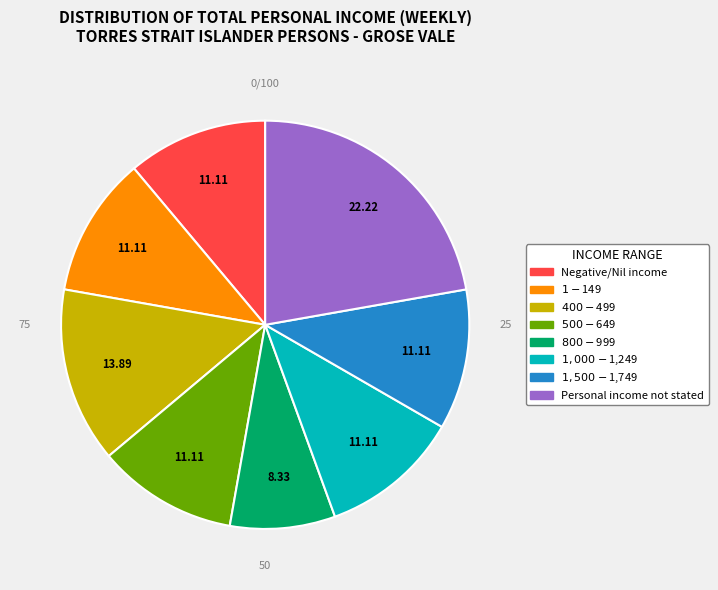

Which slice is the largest?

Personal income not stated